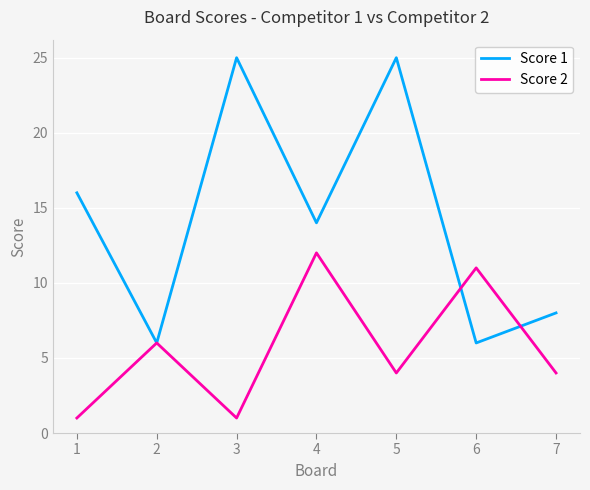

How many categories are shown in the chart?

7